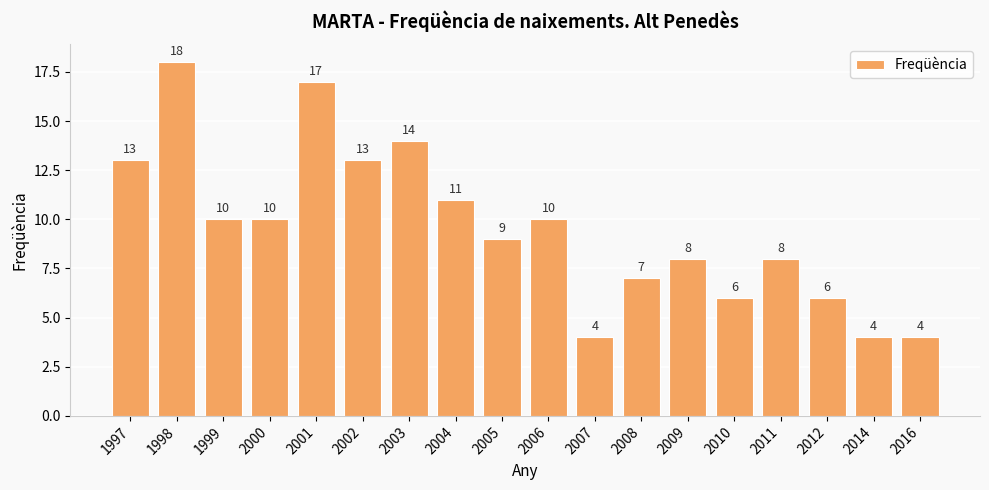

What is the smallest value displayed?

4